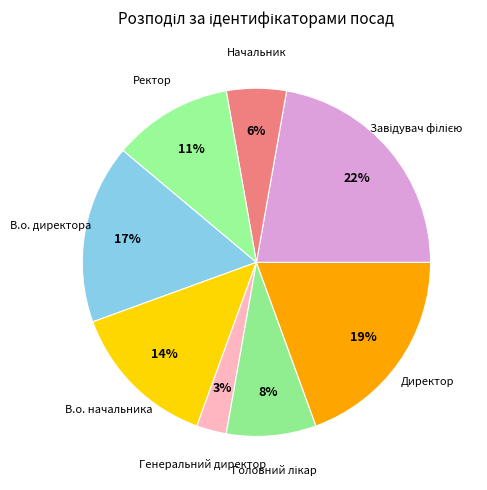

How many segments does this pie chart have?

8